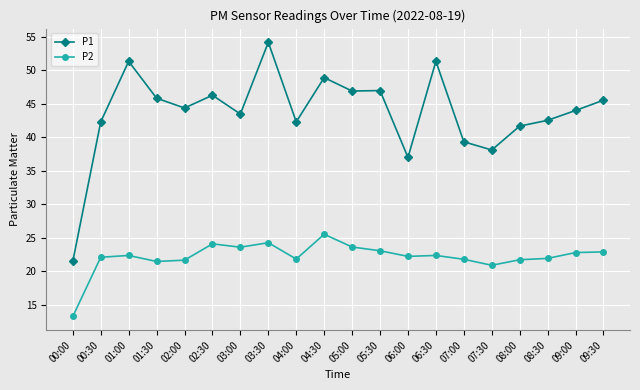

List the series in order of their peak value, highest first.

P1, P2